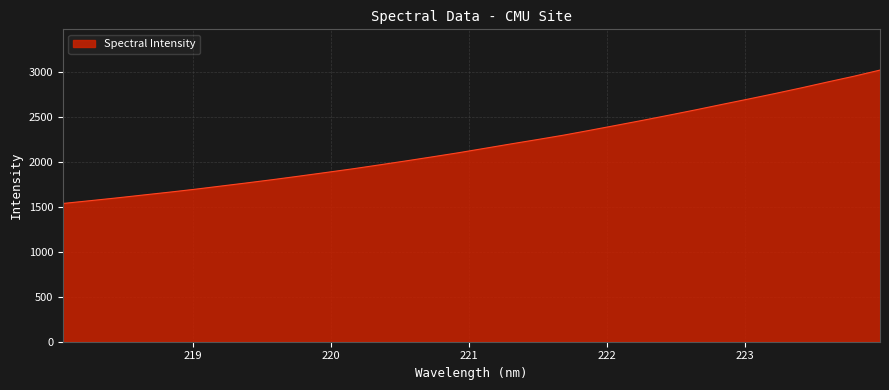

How many values exceed 2149?

16